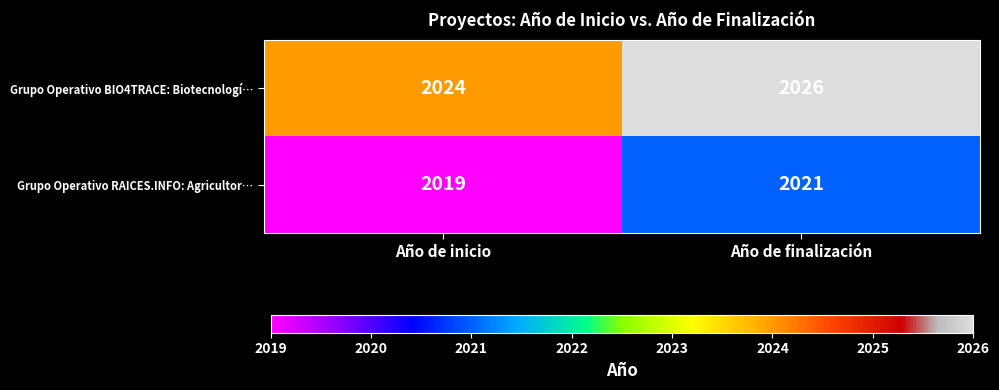

Rank the series at Año de finalización from highest to lowest value.

Grupo Operativo BIO4TRACE: Biotecnologí…, Grupo Operativo RAICES.INFO: Agricultor…